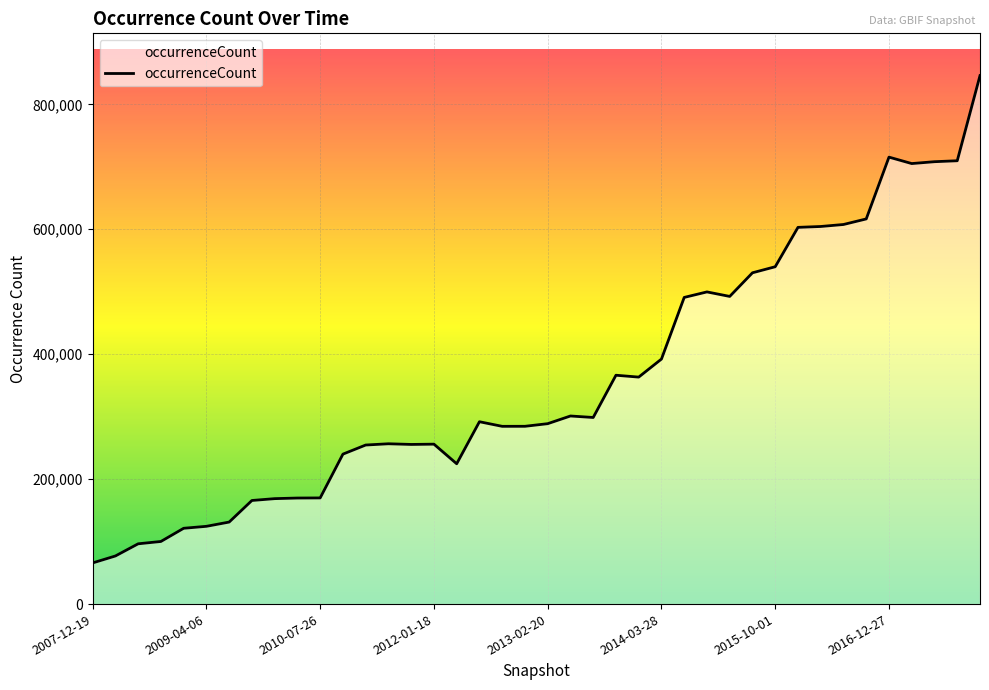

What is the difference between the maximum and minimum values?

780124